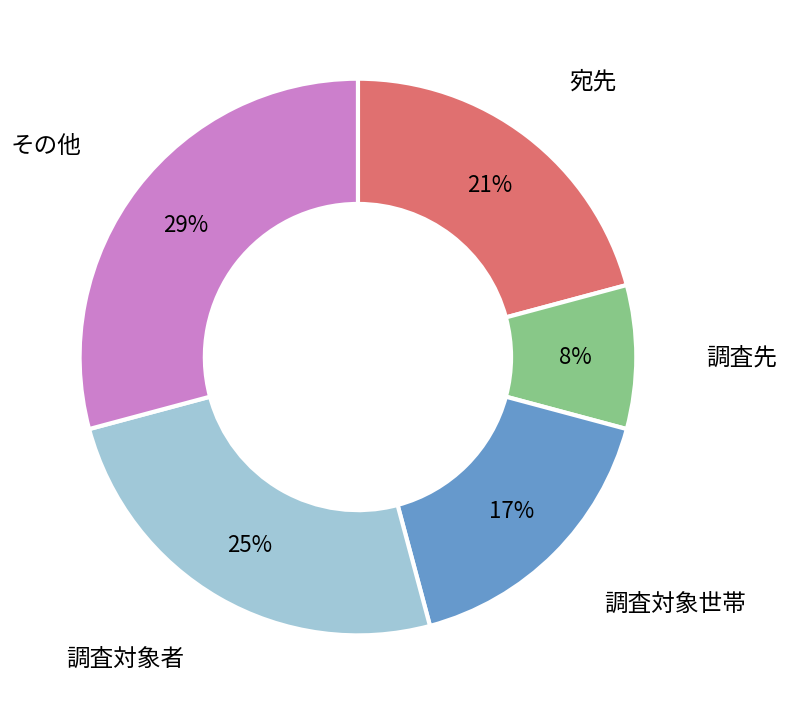

To the nearest percent, what is the average slice percentage?

20%